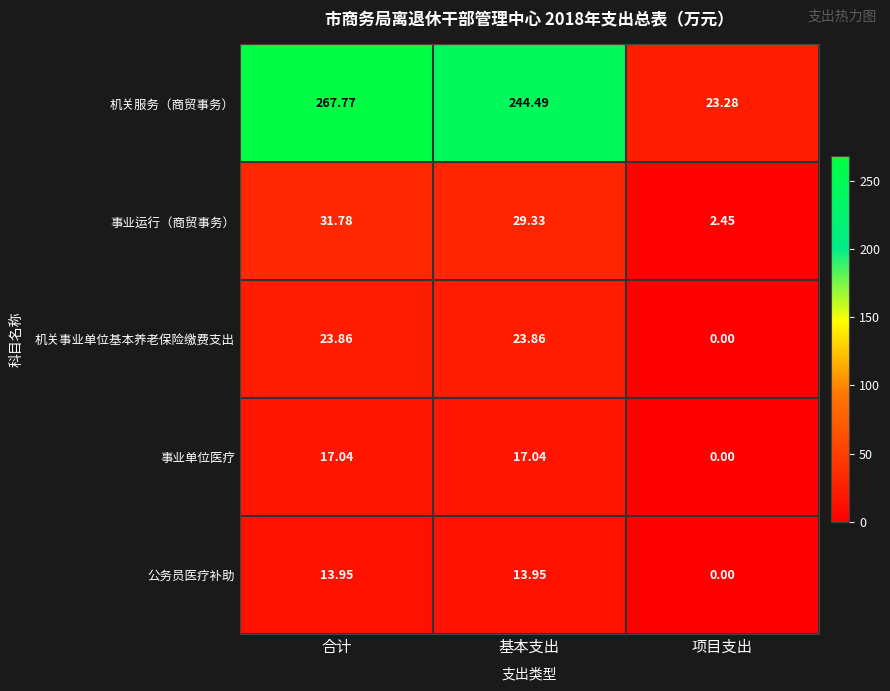

Which label corresponds to the smallest value in the chart?

项目支出